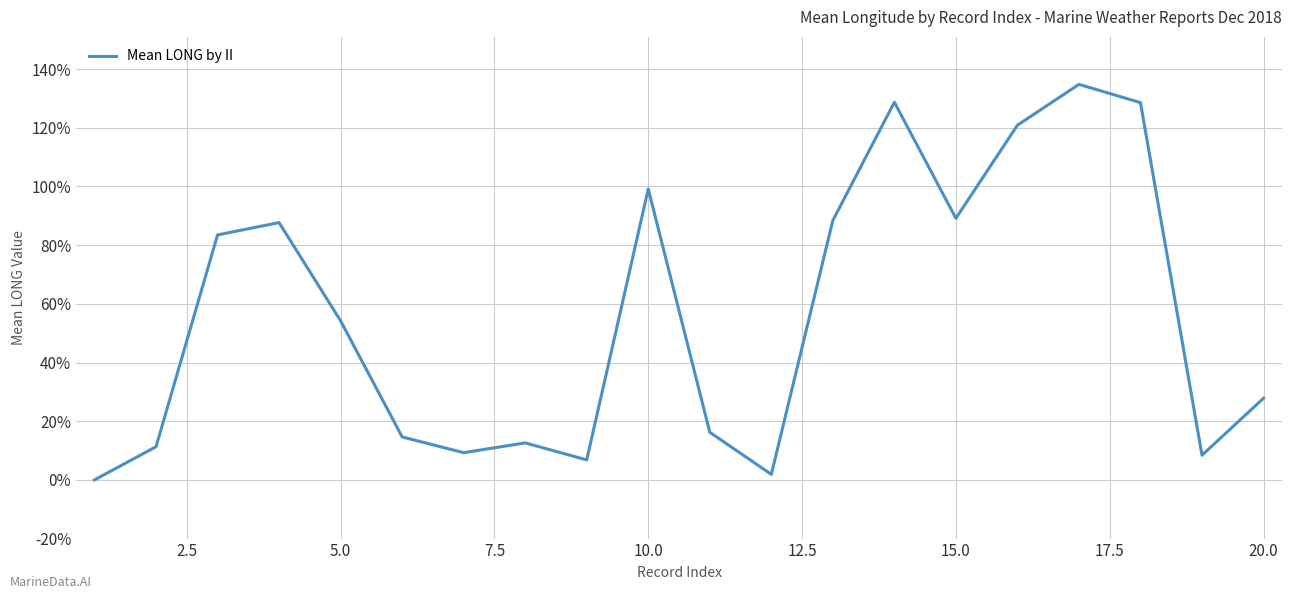

What is the maximum value shown in the chart?

134.8